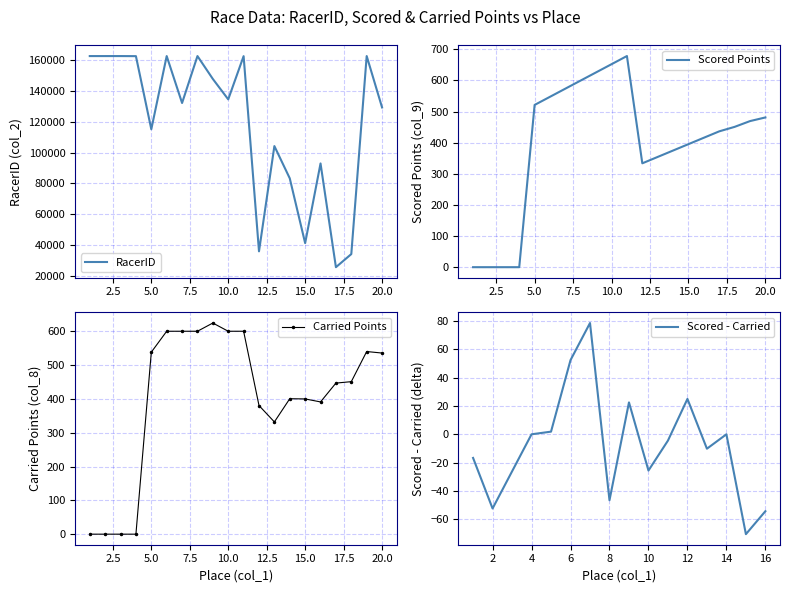

What is the difference between the highest and lowest values at 8?

161789.0